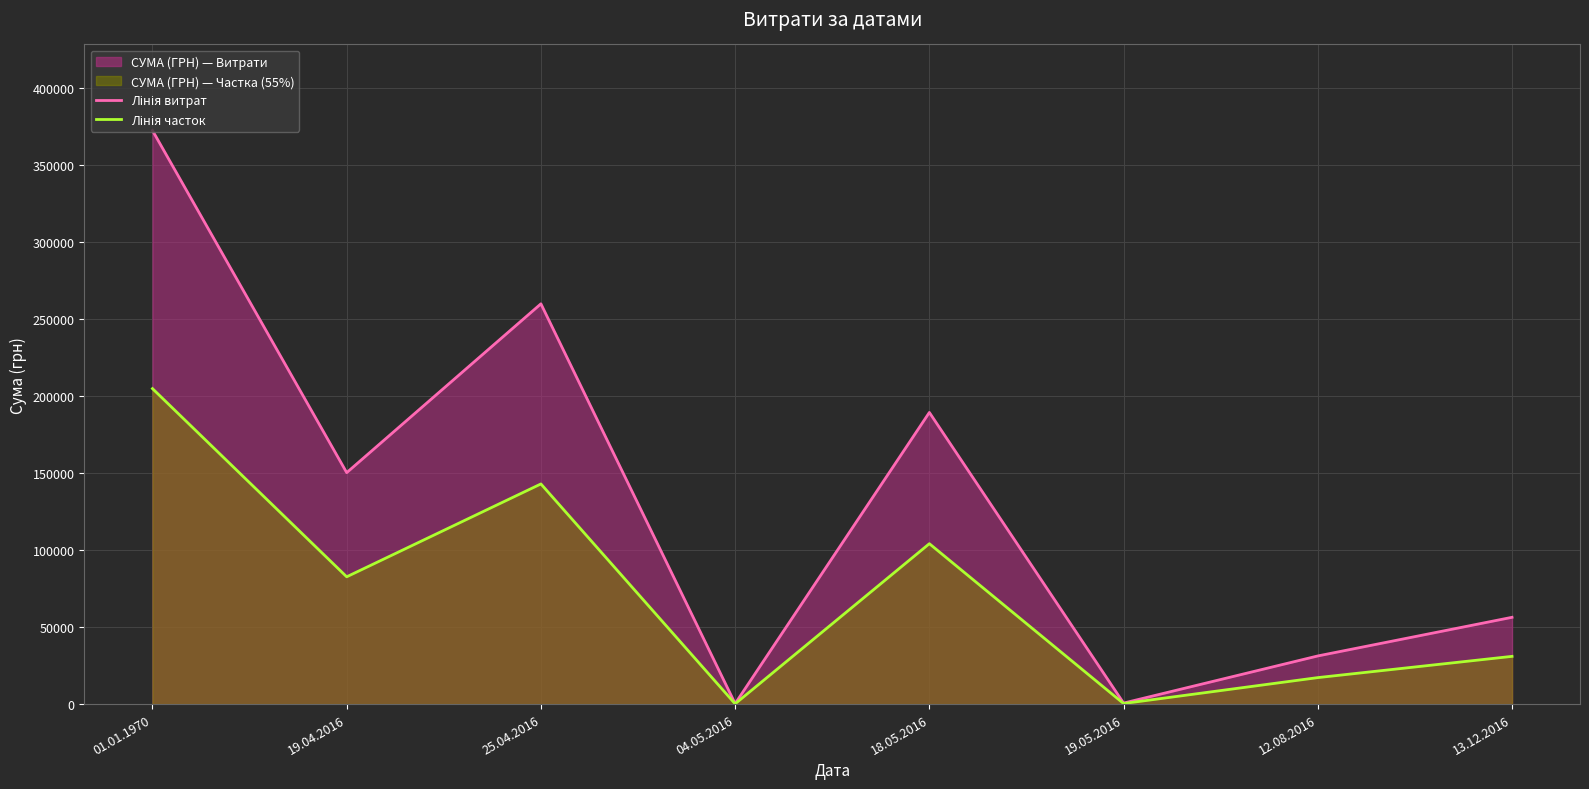

Rank the series by their average value, from lowest to highest.

Лінія часток, Лінія витрат